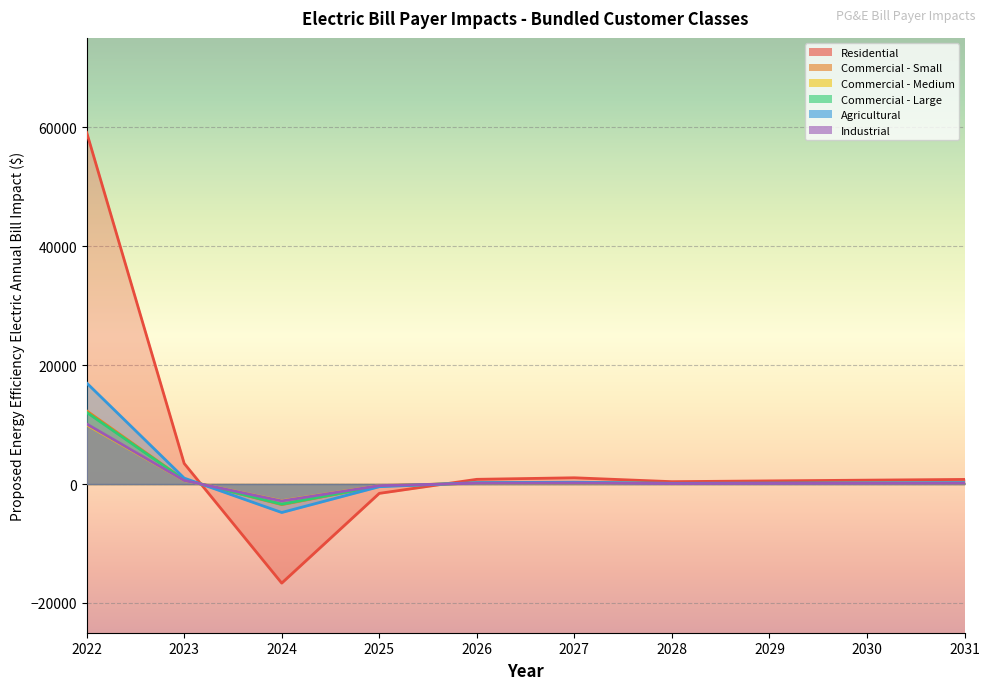

The Commercial - Small series shows 218 at 2027. True or false?

True